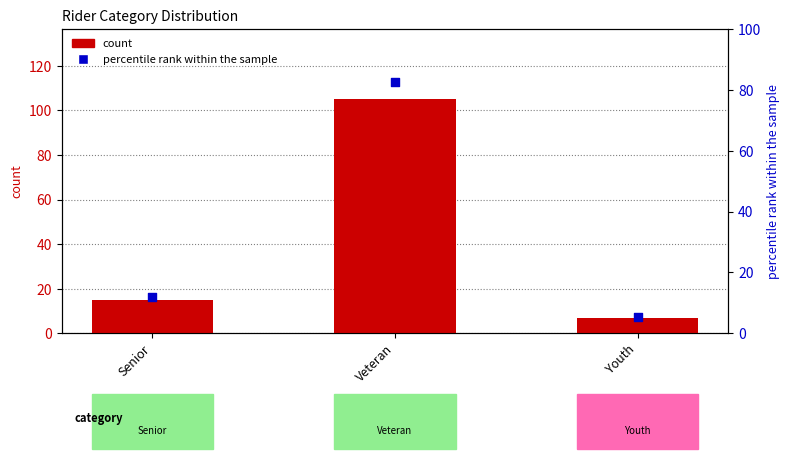

What is the total value across all series at Senior?

26.8